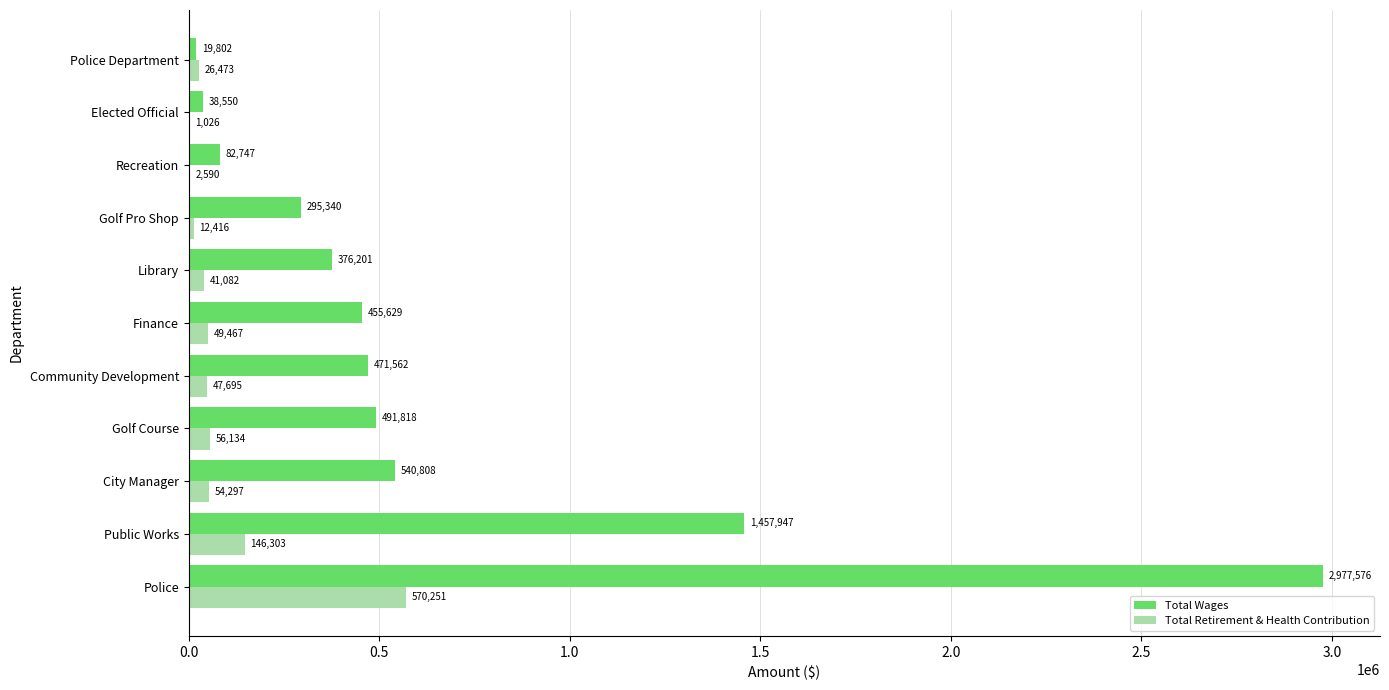

Between City Manager and Community Development, which series saw the biggest shift?

Total Wages